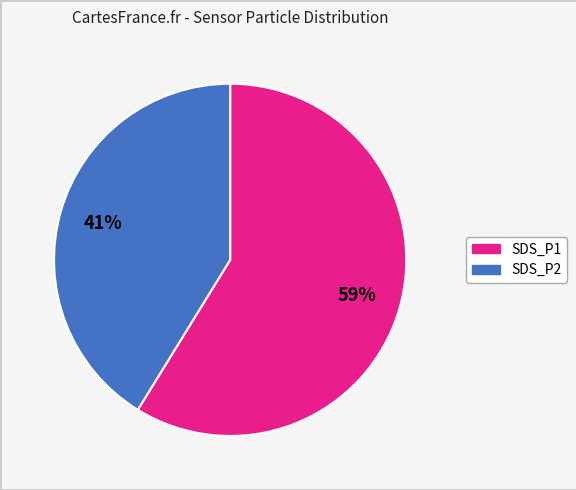

To the nearest percent, what is the average slice percentage?

50%